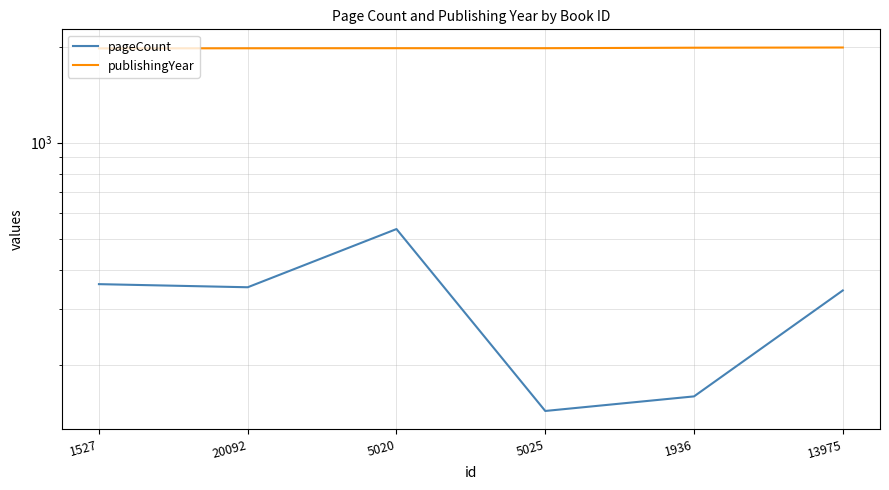

What position from the left is 5025?

4